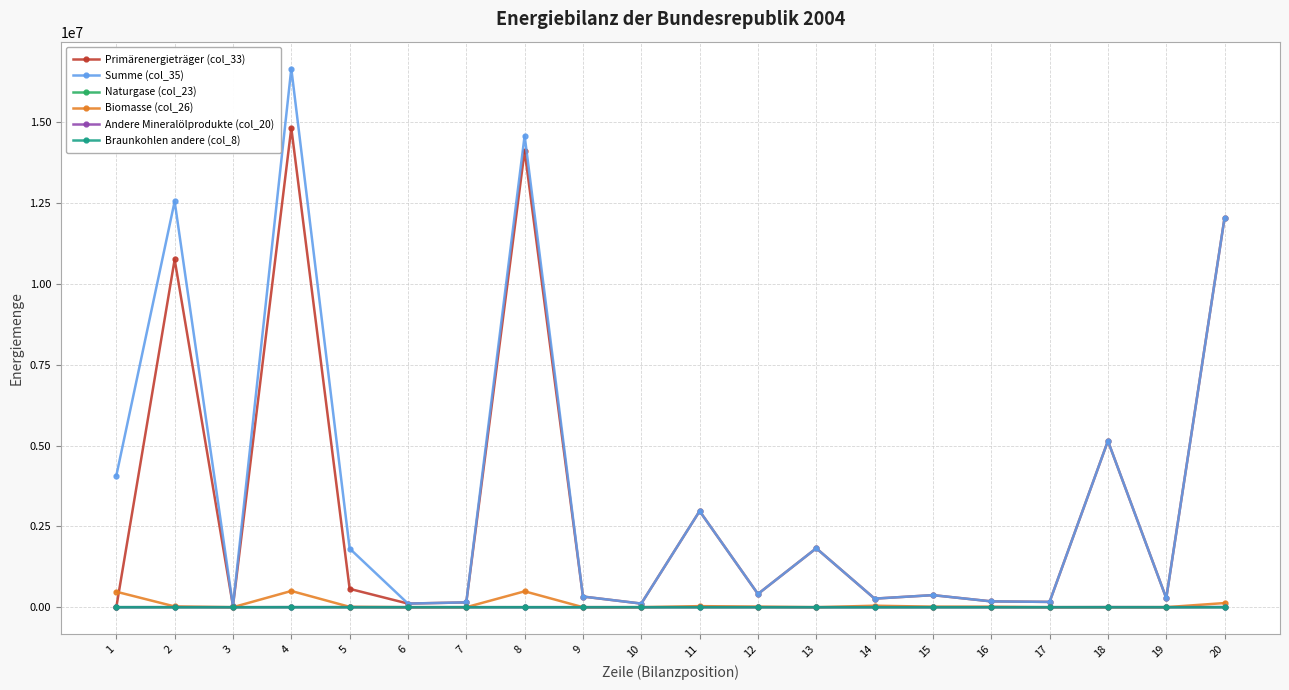

What is the difference between the maximum and minimum values in the Biomasse (col_26) series?

501909.0